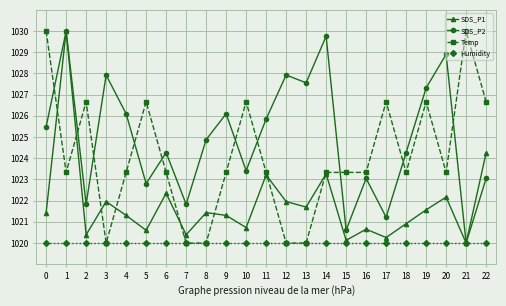

Rank the series by their average value, from lowest to highest.

Humidity, SDS_P1, Temp, SDS_P2